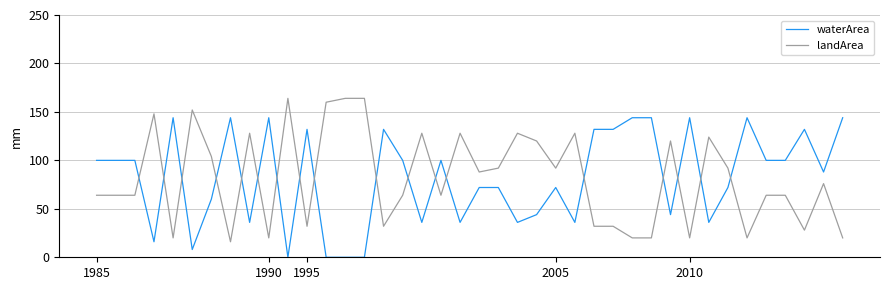

How many intersections are there between waterArea and landArea?

18